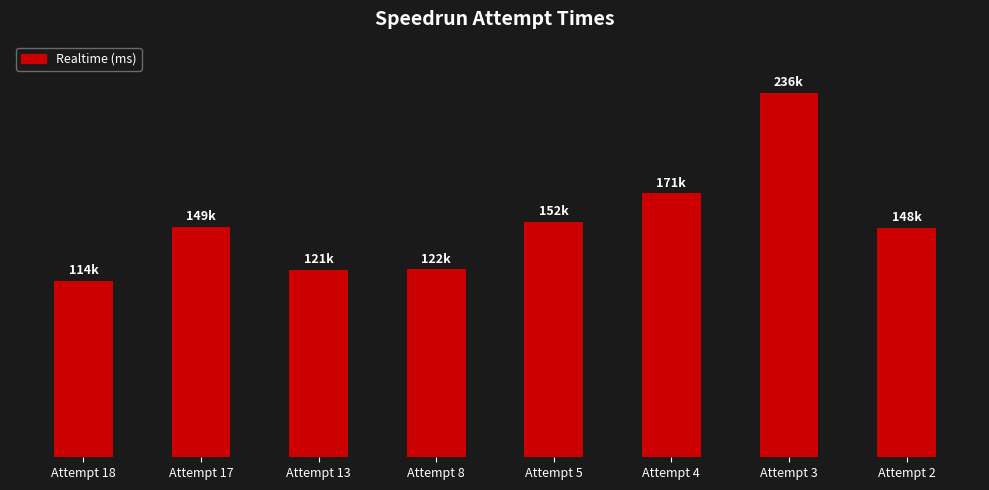

Reading right to left, what are all the values shown in this chart?

Attempt 2=148818	Attempt 3=236690	Attempt 4=171363	Attempt 5=152924	Attempt 8=122070	Attempt 13=121544	Attempt 17=149667	Attempt 18=114628